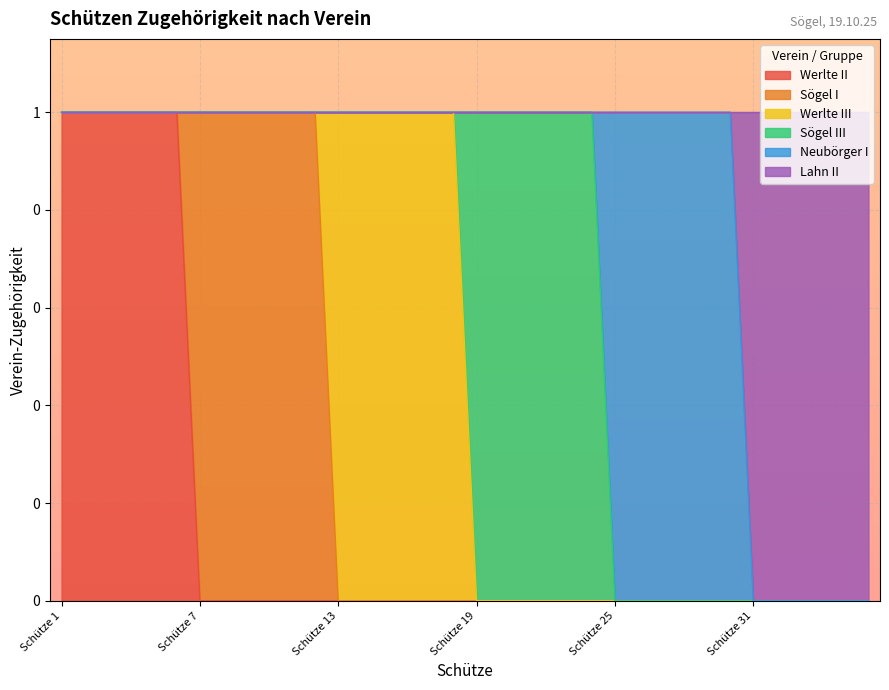

How many data points does each series have?

36